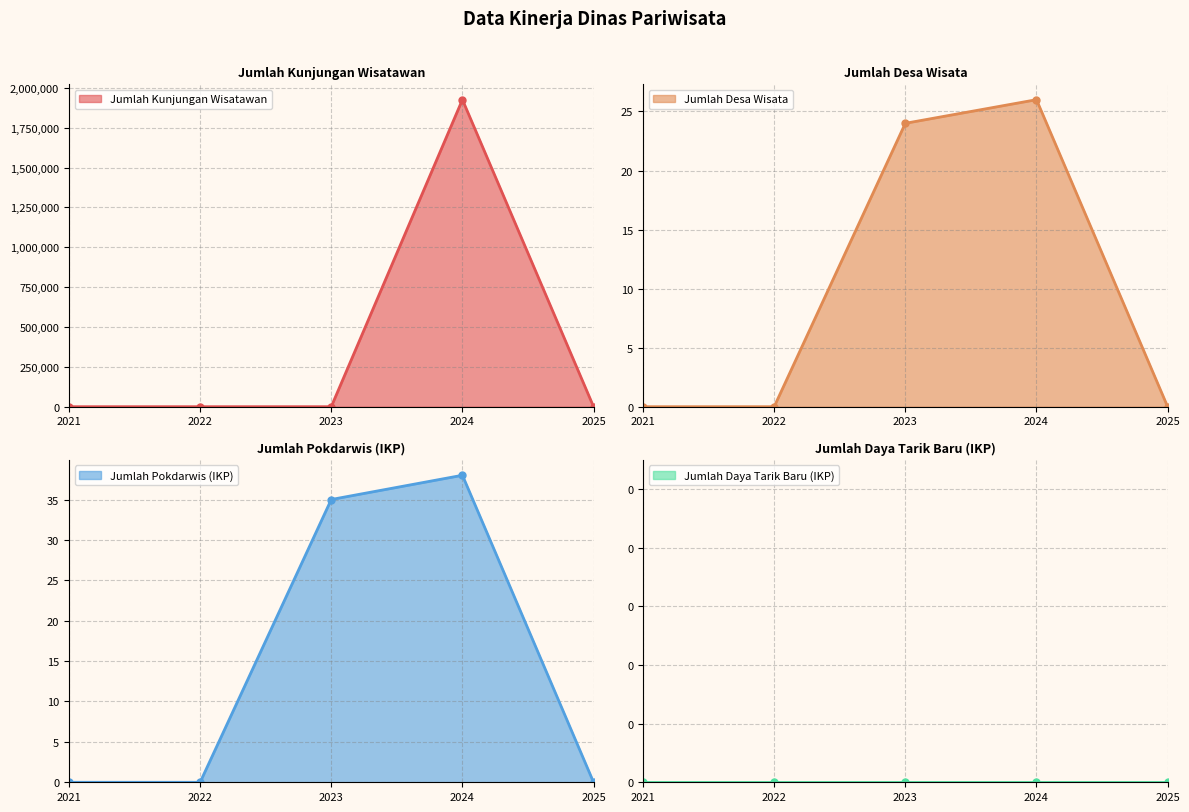

At which label is Jumlah Desa Wisata closest to 13?

2023